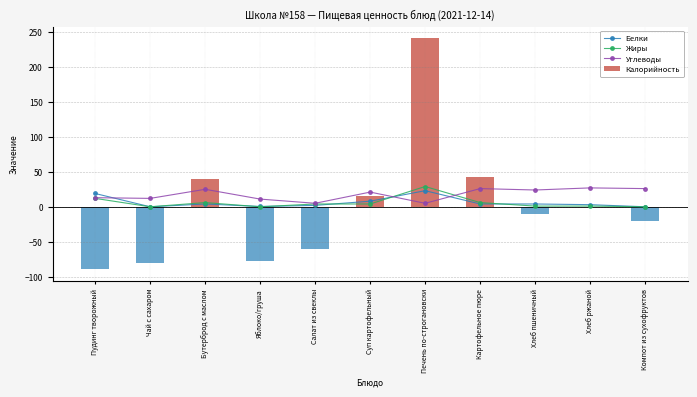

Which series changed the most between Пудинг творожный and Картофельное пюре?

Калорийность